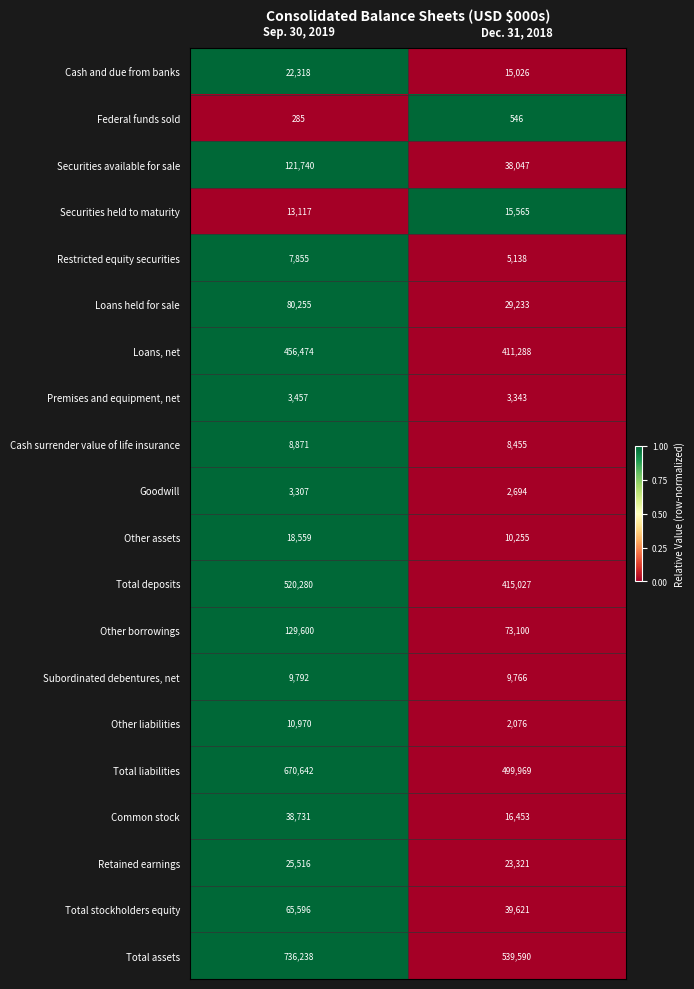

What is the difference between the maximum and minimum values in the Federal funds sold series?

261